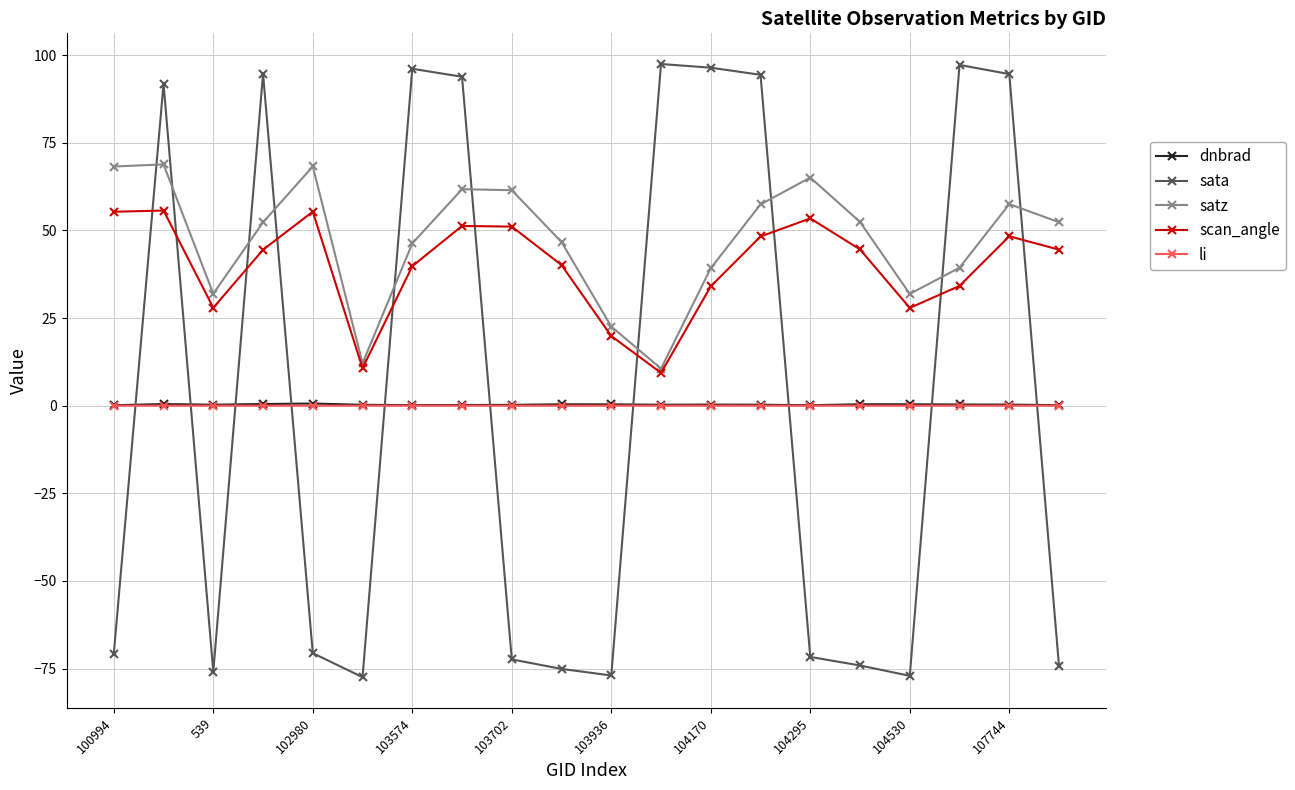

After their last crossing, which series has the higher values: dnbrad or sata?

dnbrad